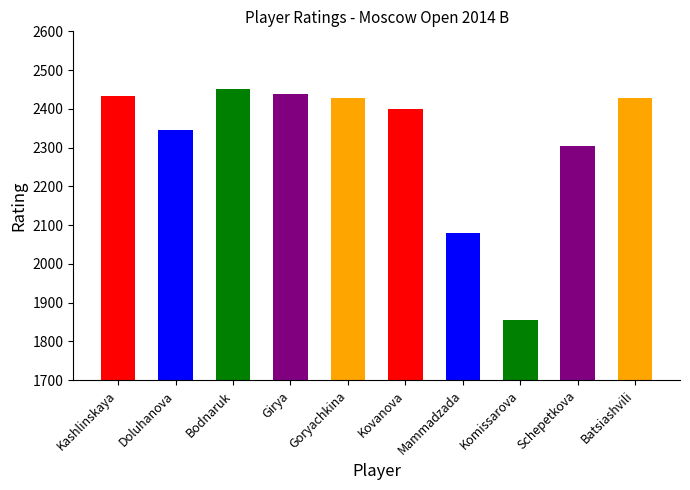

True or false: the data shows 1856 at Komissarova.

True